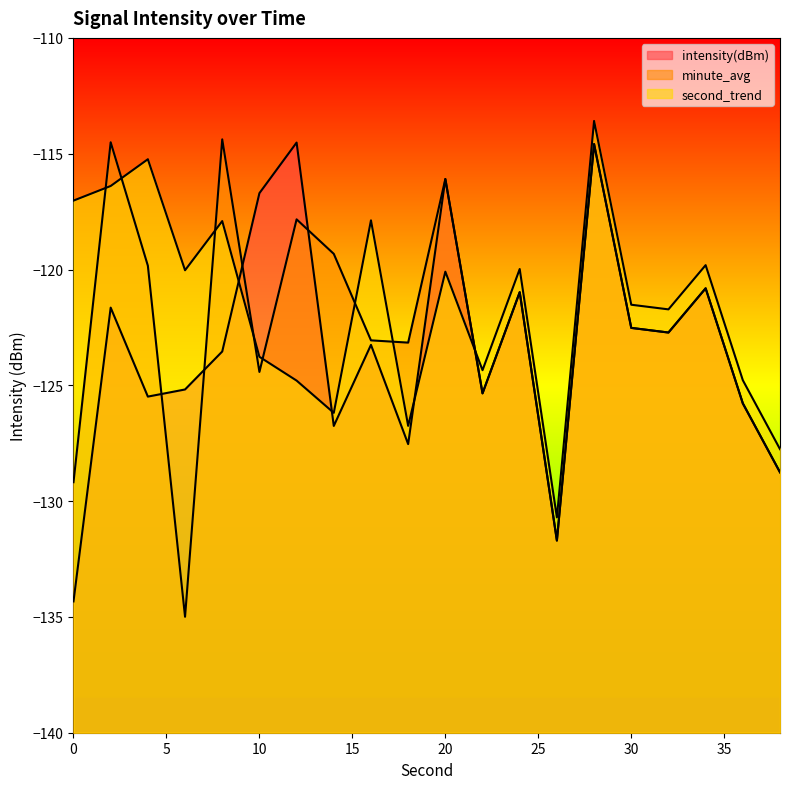

Between which two adjacent categories do intensity(dBm) and minute_avg first intersect?

4 and 6